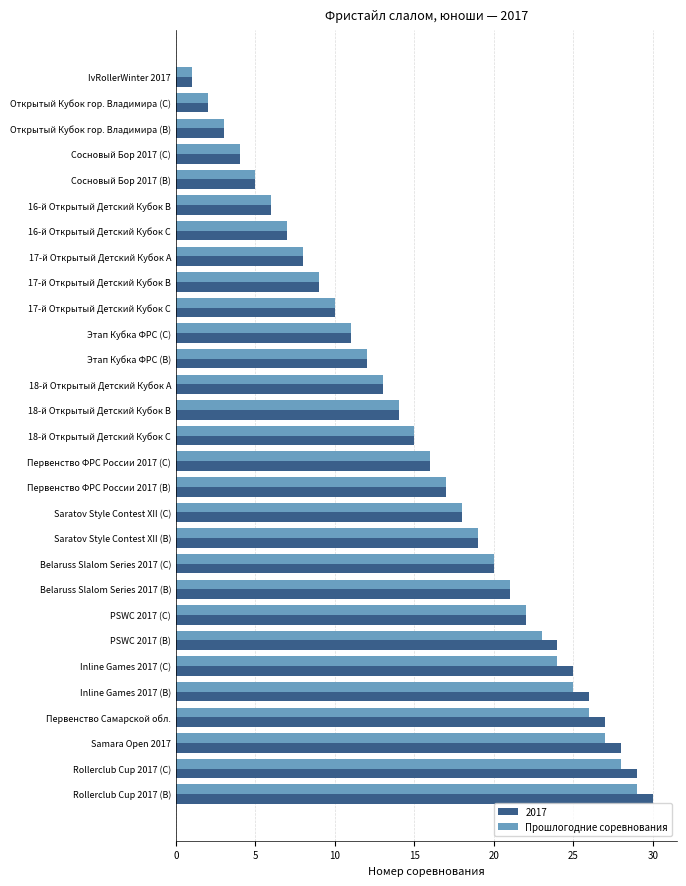

The value of 2017 at Inline Games 2017 (C) is 25. True or false?

True